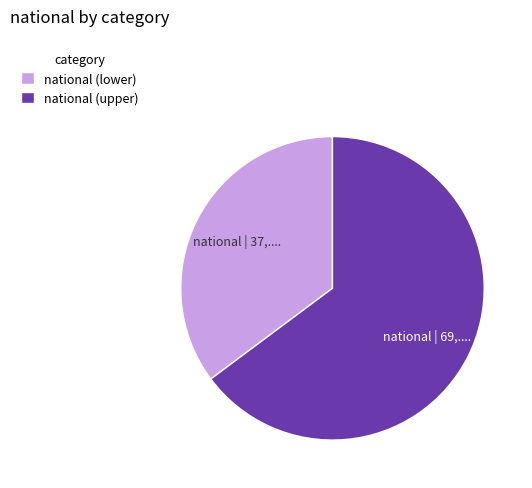

Is the sum of national (upper) and national (lower) greater than half?

Yes